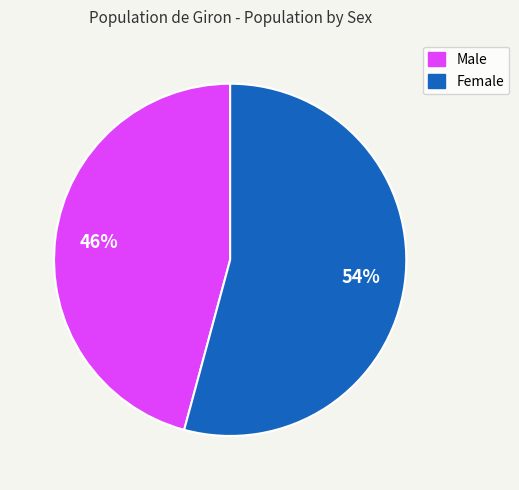

Which category accounts for the majority?

Female